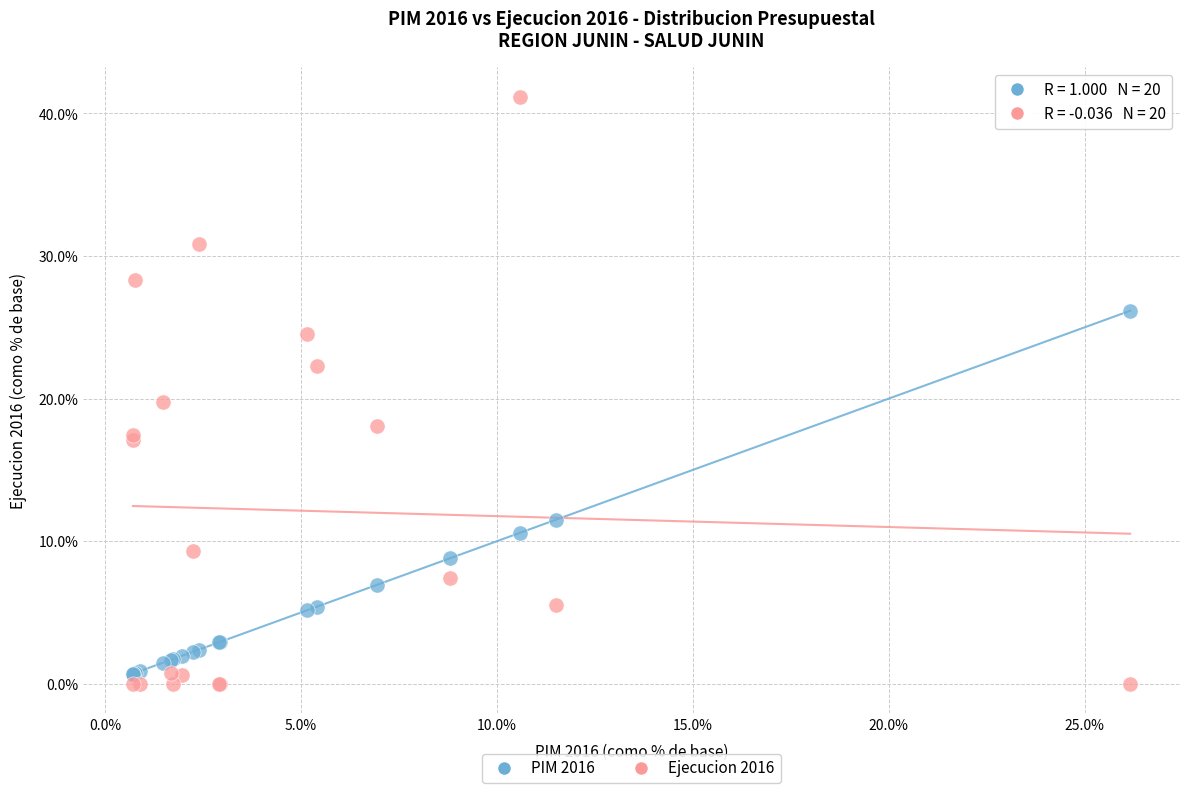

Which series reaches the minimum Y coordinate?

Ejecucion 2016